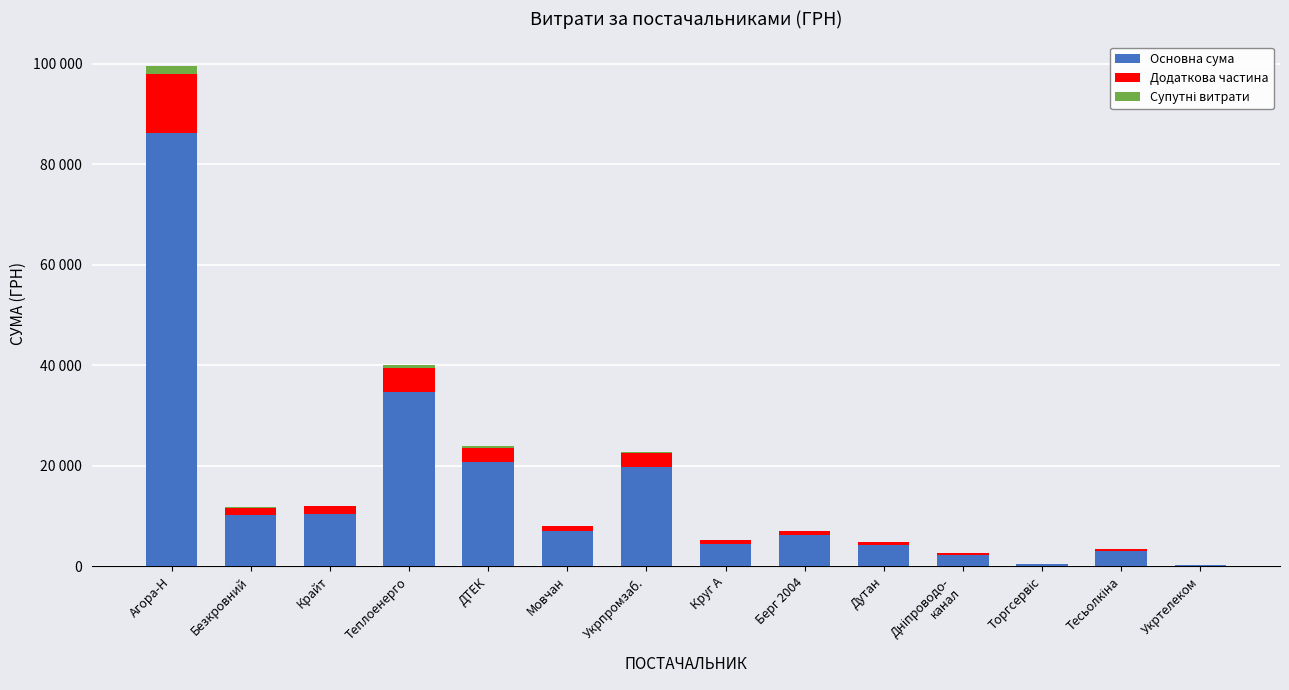

Are the bars horizontal?

No